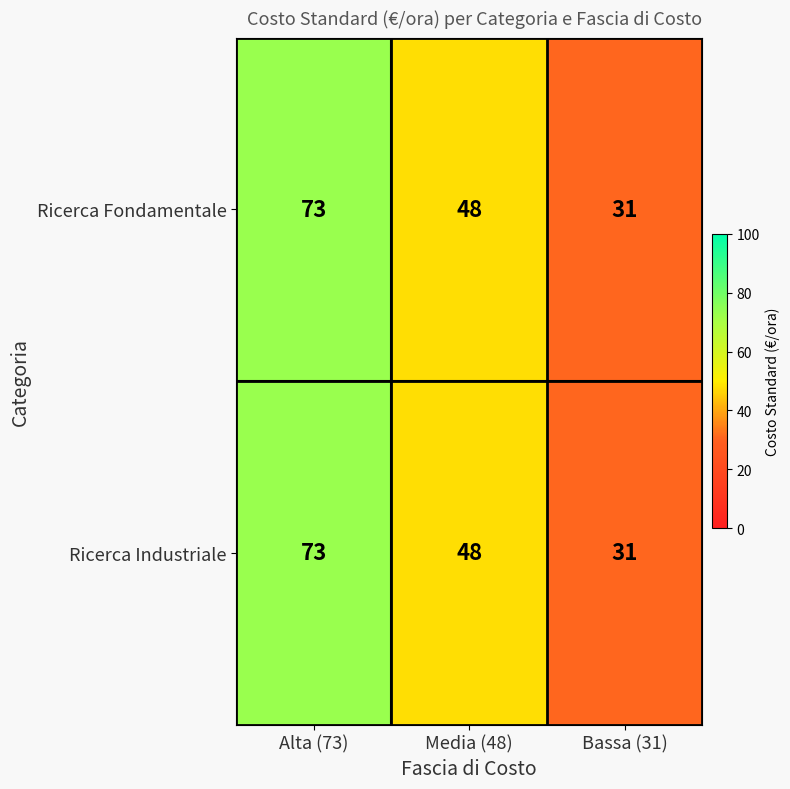

What is the sum of all Ricerca Fondamentale values?

152